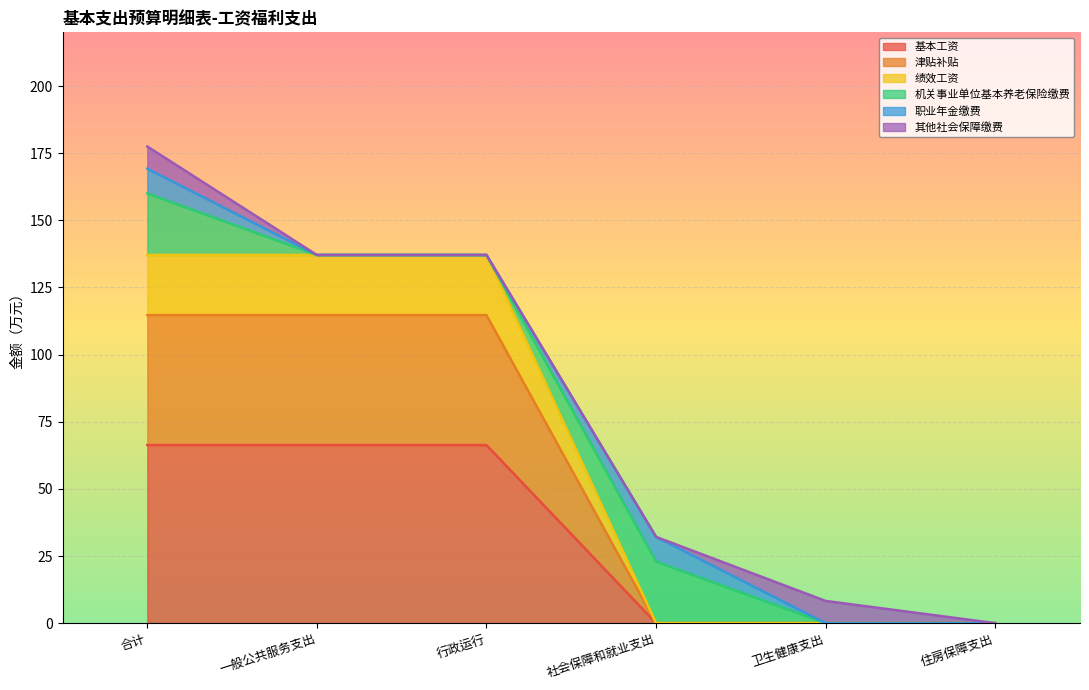

What is the total value across all series at 一般公共服务支出?

137.1